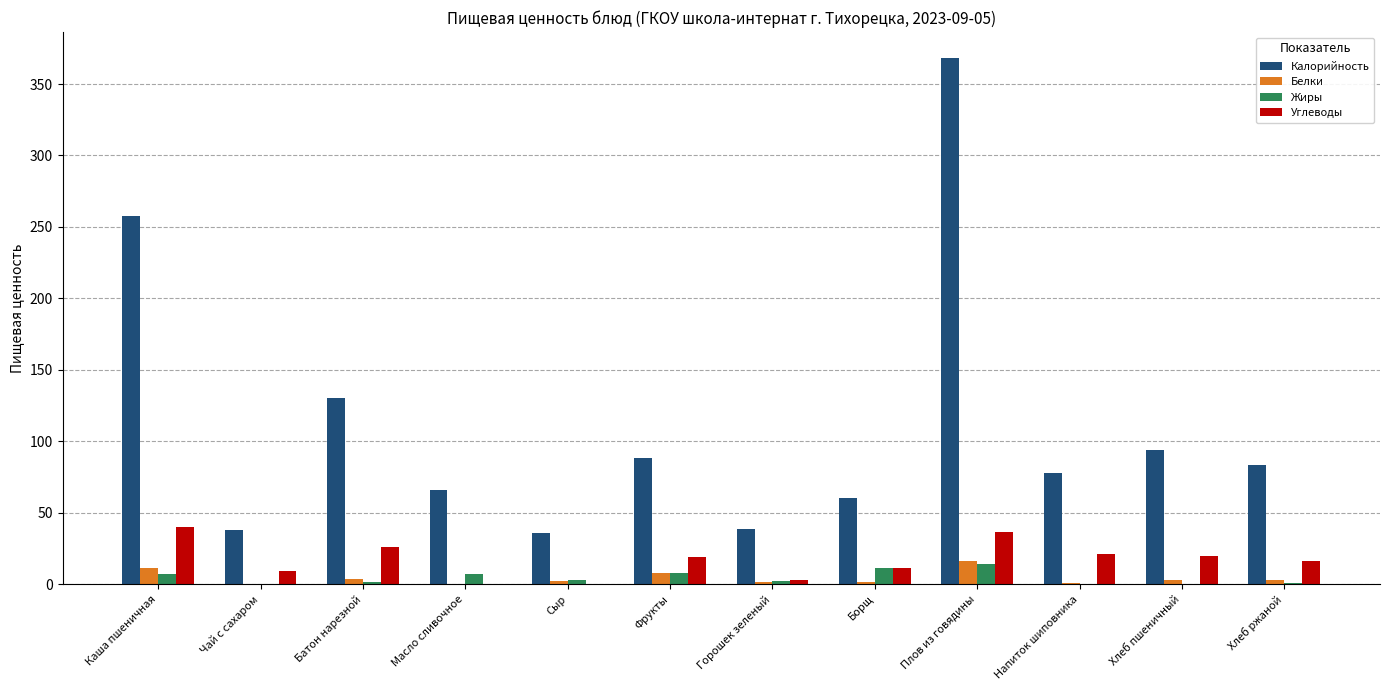

Which label corresponds to the largest value in the chart?

Плов из говядины